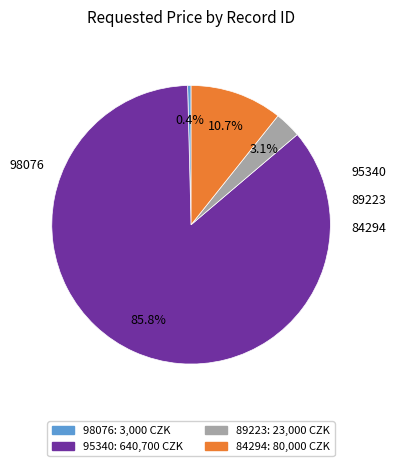

Is there any slice that represents more than half of the pie?

Yes